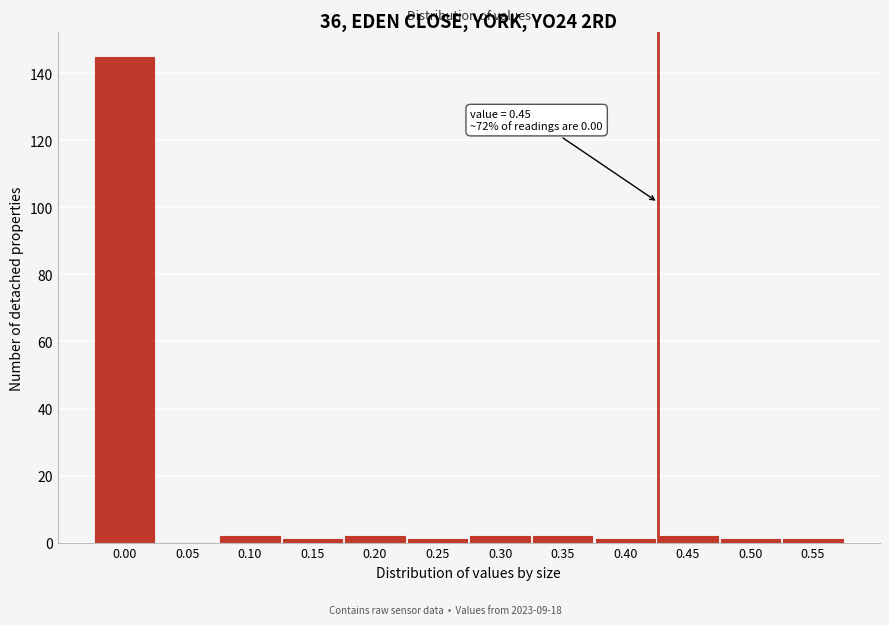

Reading left to right, transcribe all the data shown in this chart.

0.00=145	0.05=0	0.10=2	0.15=1	0.20=2	0.25=1	0.30=2	0.35=2	0.40=1	0.45=2	0.50=1	0.55=1